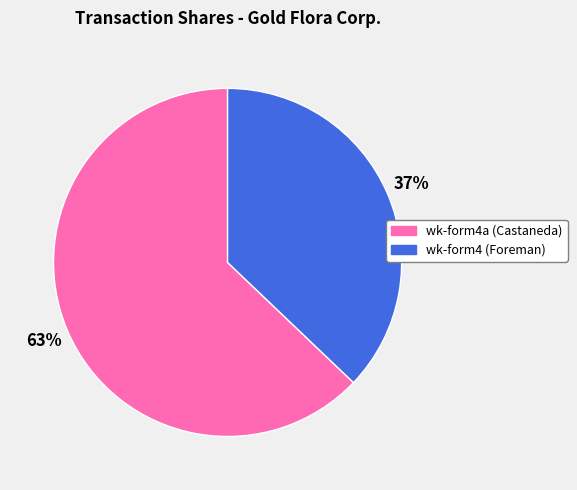

True or false: wk-form4a (Castaneda) accounts for 63% of the total.

True